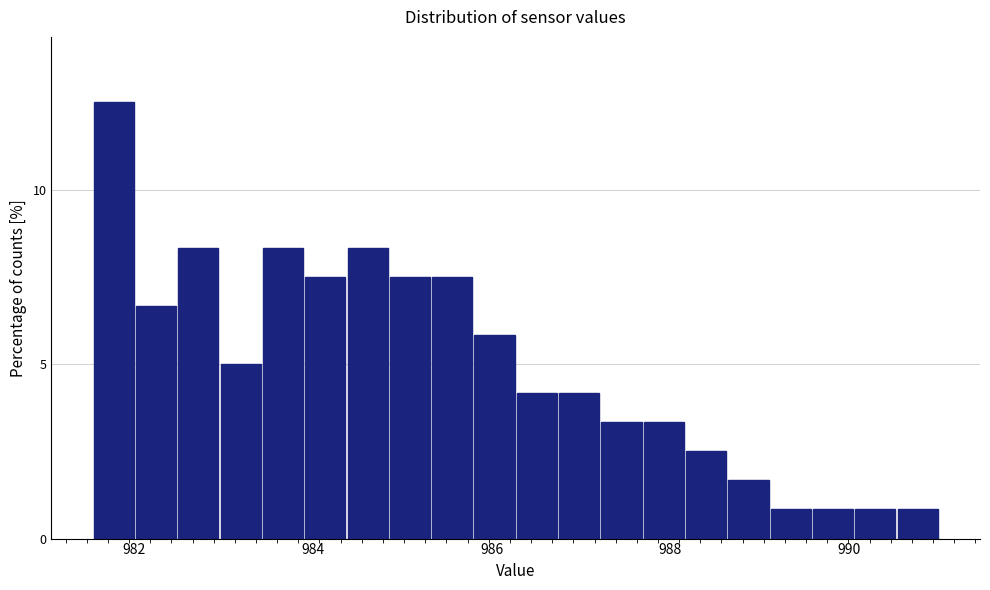

Around what value on the x-axis is the tallest bar? Give the approximate position of its centre, as read against the axis.

981.8